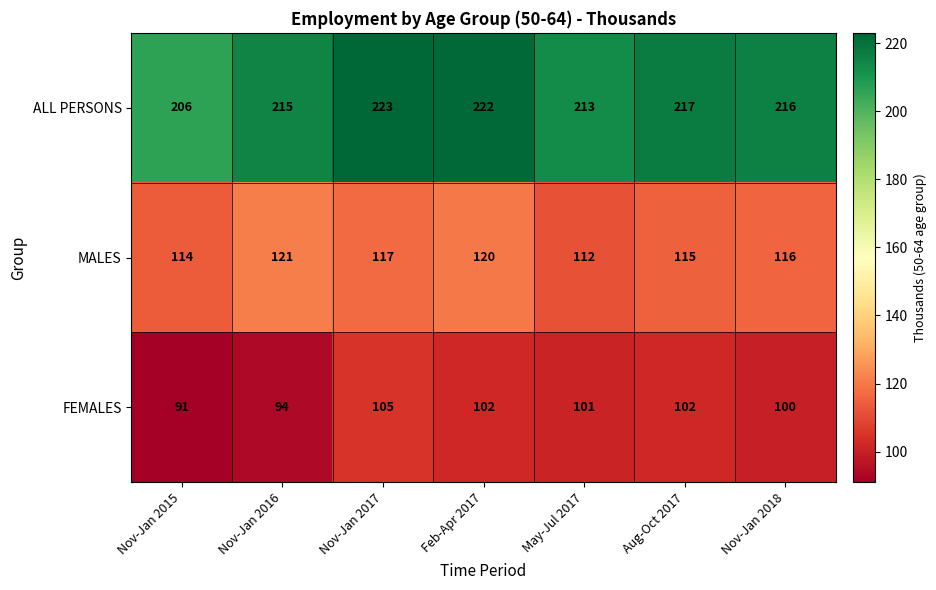

Reading right to left, list all the values displayed in this chart.

ALL PERSONS: Nov-Jan 2018=216	Aug-Oct 2017=217	May-Jul 2017=213	Feb-Apr 2017=222	Nov-Jan 2017=223	Nov-Jan 2016=215	Nov-Jan 2015=206
MALES: Nov-Jan 2018=116	Aug-Oct 2017=115	May-Jul 2017=112	Feb-Apr 2017=120	Nov-Jan 2017=117	Nov-Jan 2016=121	Nov-Jan 2015=114
FEMALES: Nov-Jan 2018=100	Aug-Oct 2017=102	May-Jul 2017=101	Feb-Apr 2017=102	Nov-Jan 2017=105	Nov-Jan 2016=94	Nov-Jan 2015=91